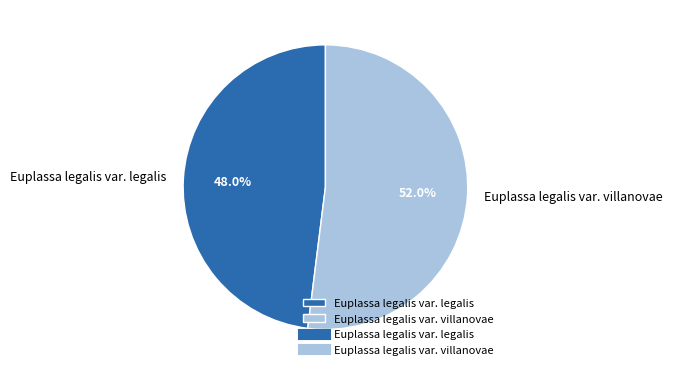

Which slice represents more than half of the pie?

Euplassa legalis var. villanovae